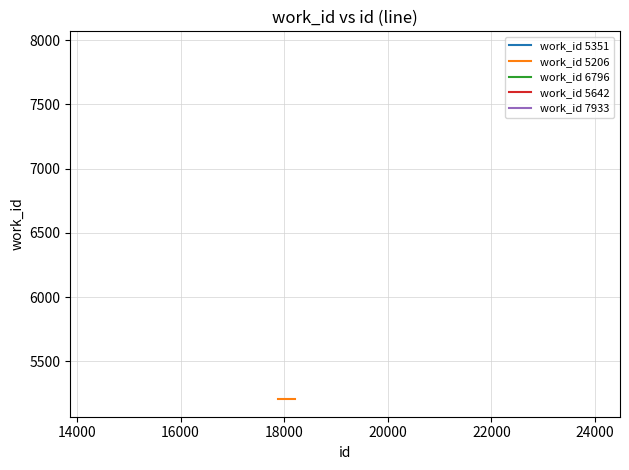

What is the sum of all work_id 5642 values?

45136